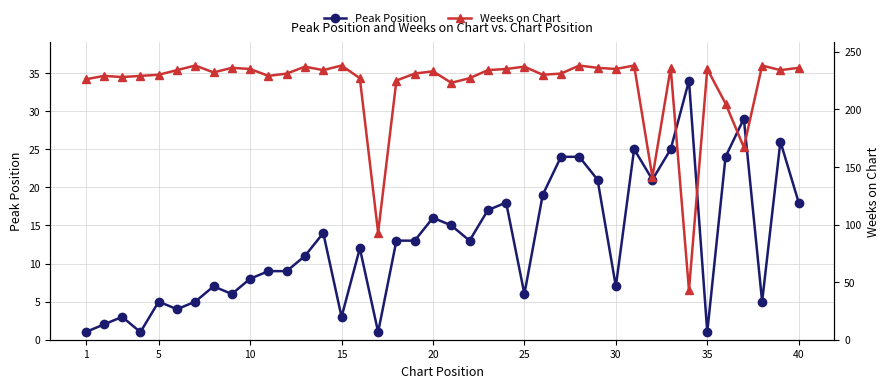

True or false: Peak Position has more than 0 points higher than both neighbors.

True